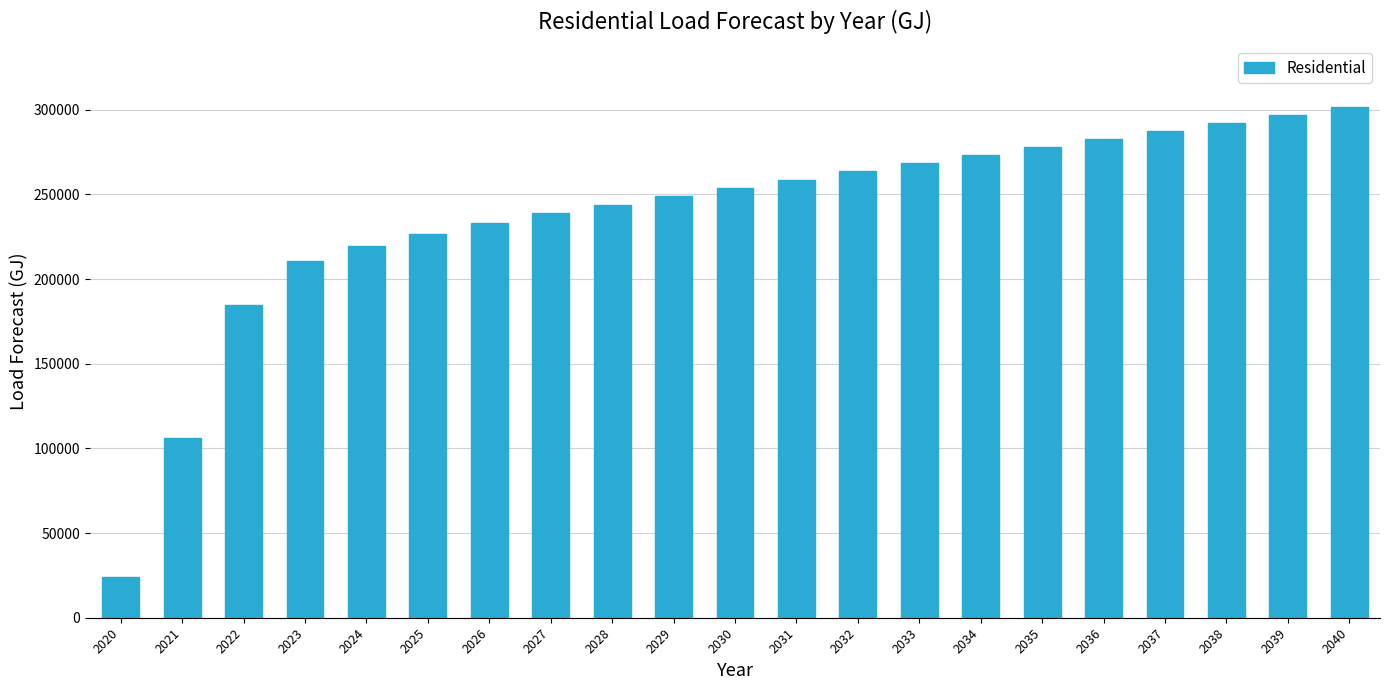

How many categories are shown in the chart?

21